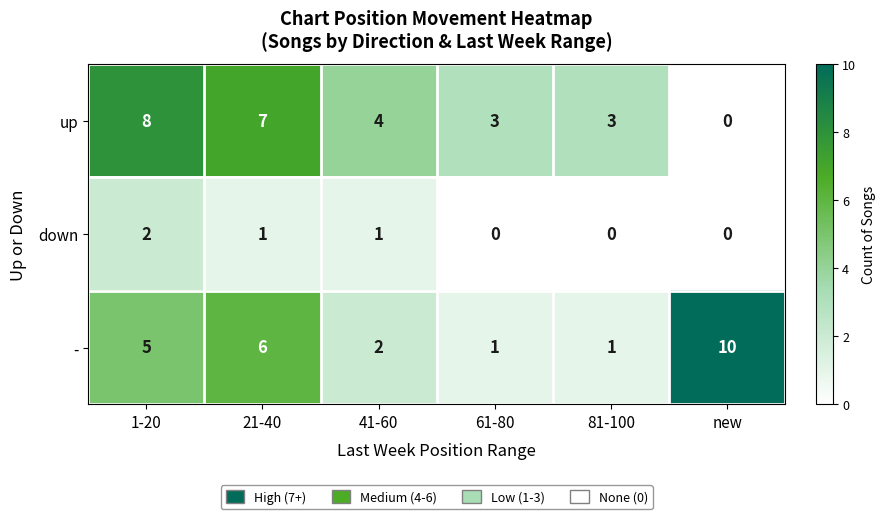

Reading left to right, what are all the values shown in this chart?

up: 8	7	4	3	3	0
down: 2	1	1	0	0	0
-: 5	6	2	1	1	10